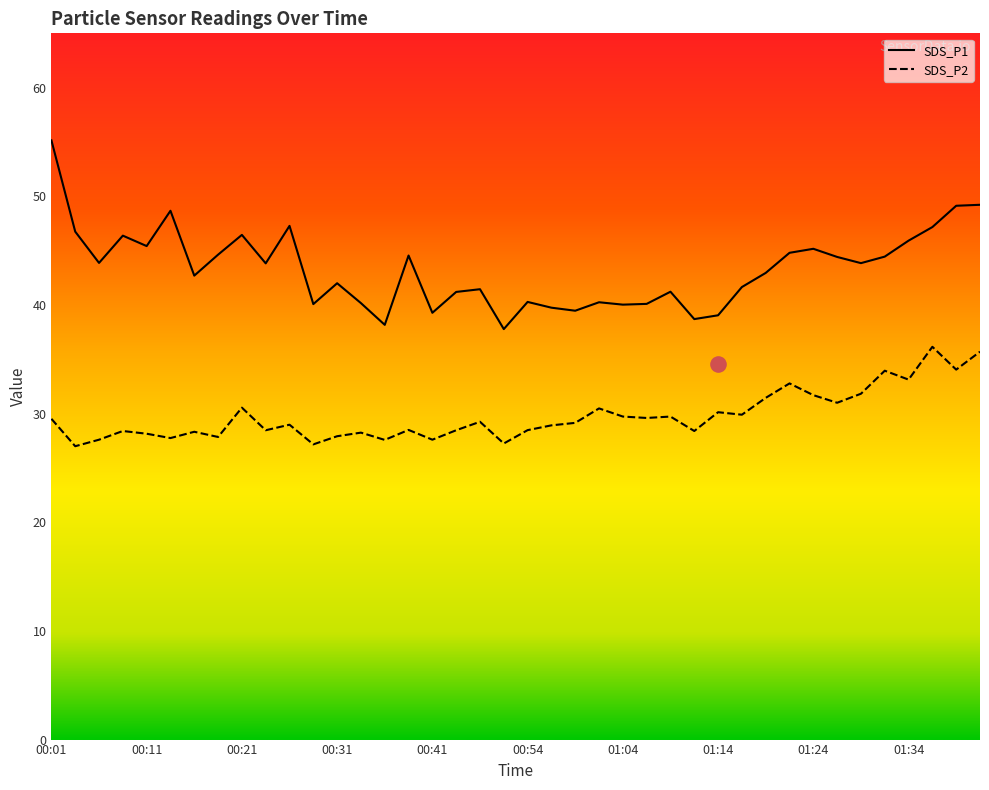

What is the total value across all series at 00:59?

68.6